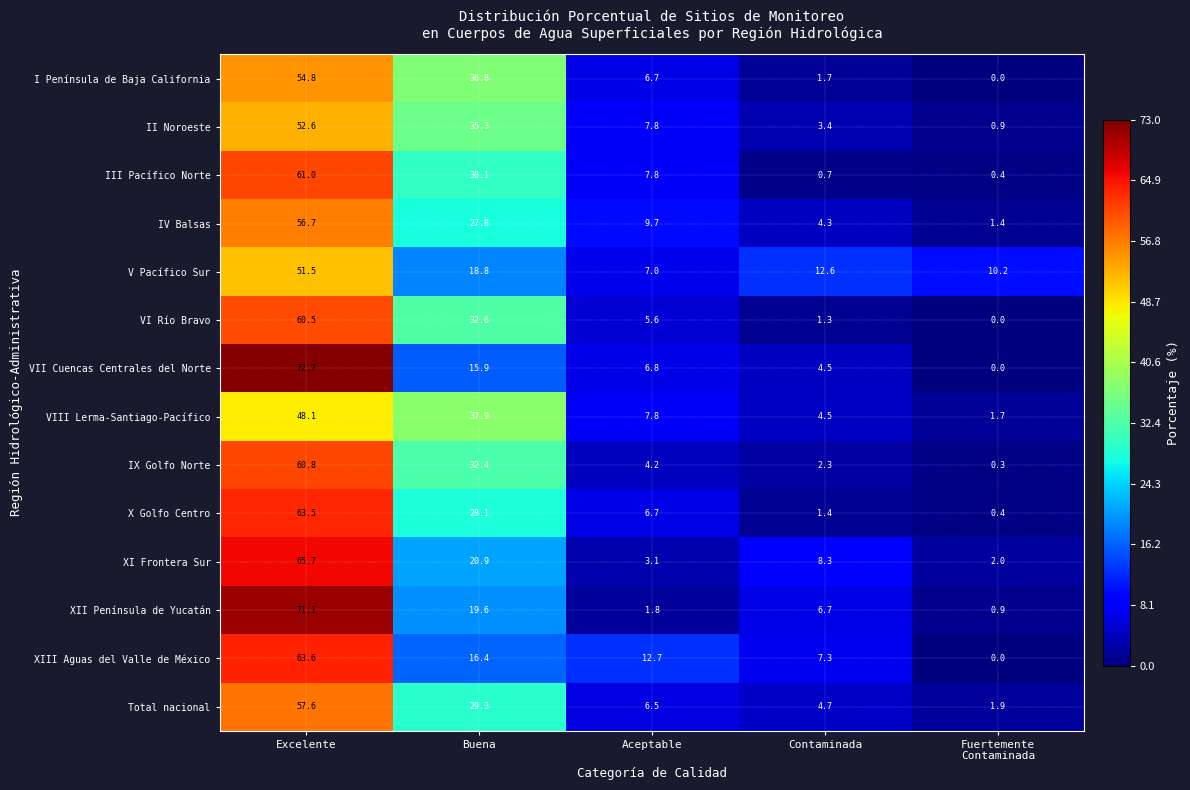

True or false: V Pacífico Sur has a value of 6.4 at Contaminada.

False